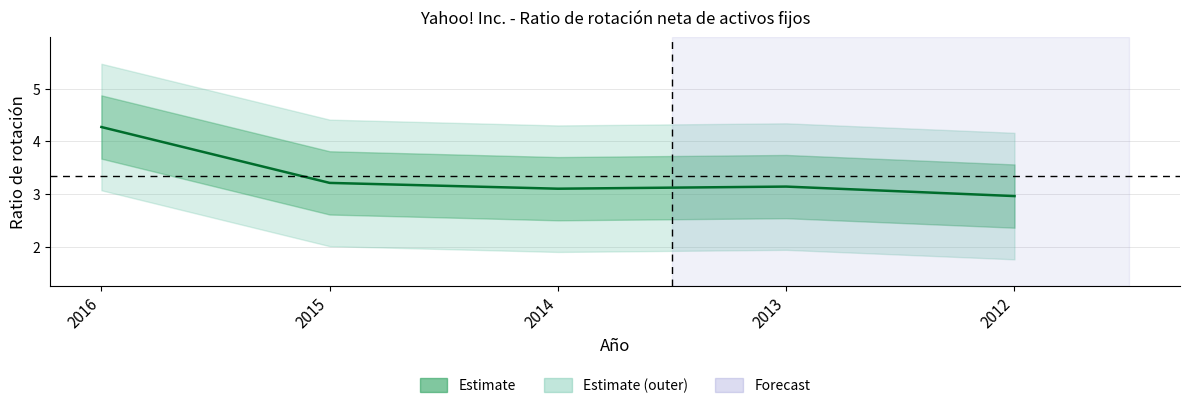

List the labels in order of value, smallest first.

2012, 2014, 2013, 2015, 2016